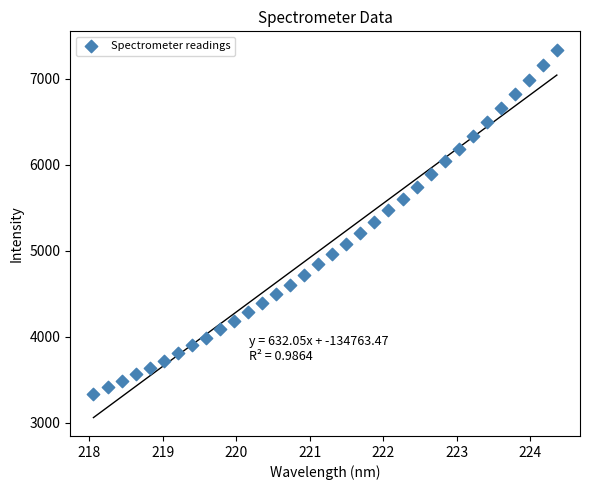

What is the range of X values (max minus min)?

6.3